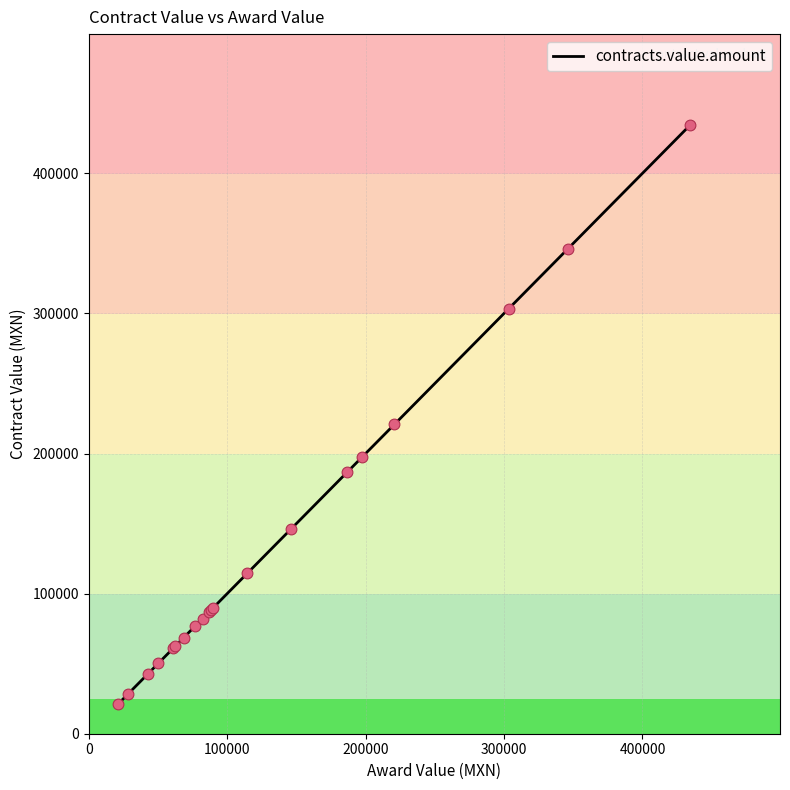

What is the maximum value shown in the chart?

434225.1